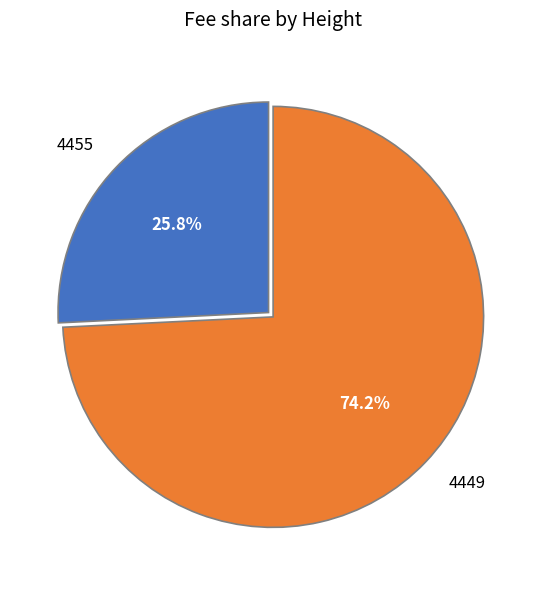

Rank the categories by value from highest to lowest.

4449, 4455